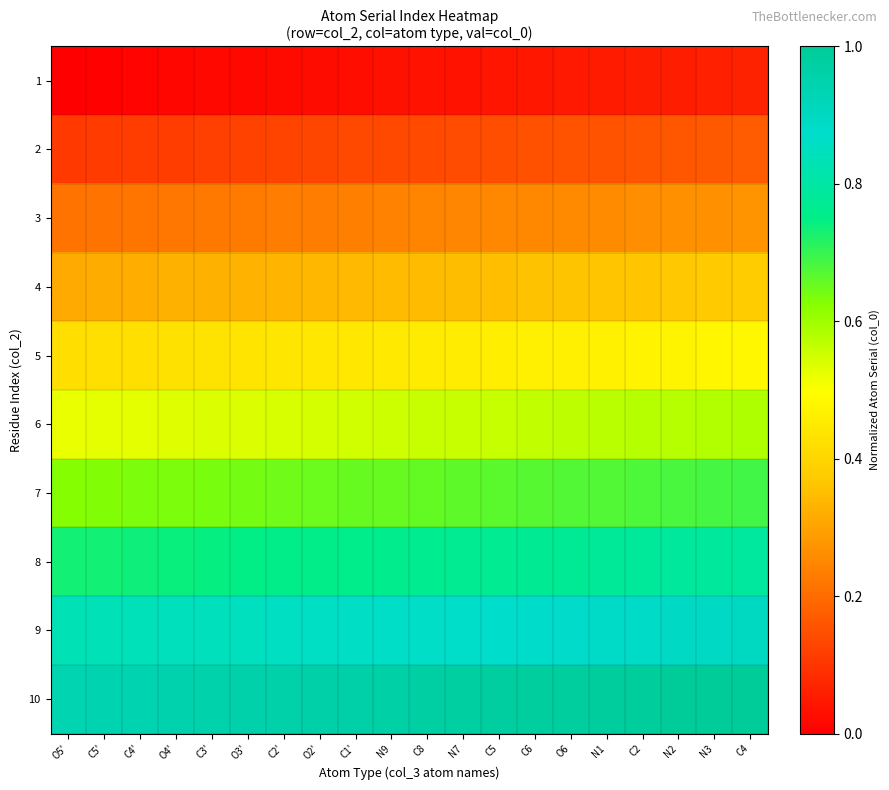

At which category does the chart reach its minimum across all series?

O5'